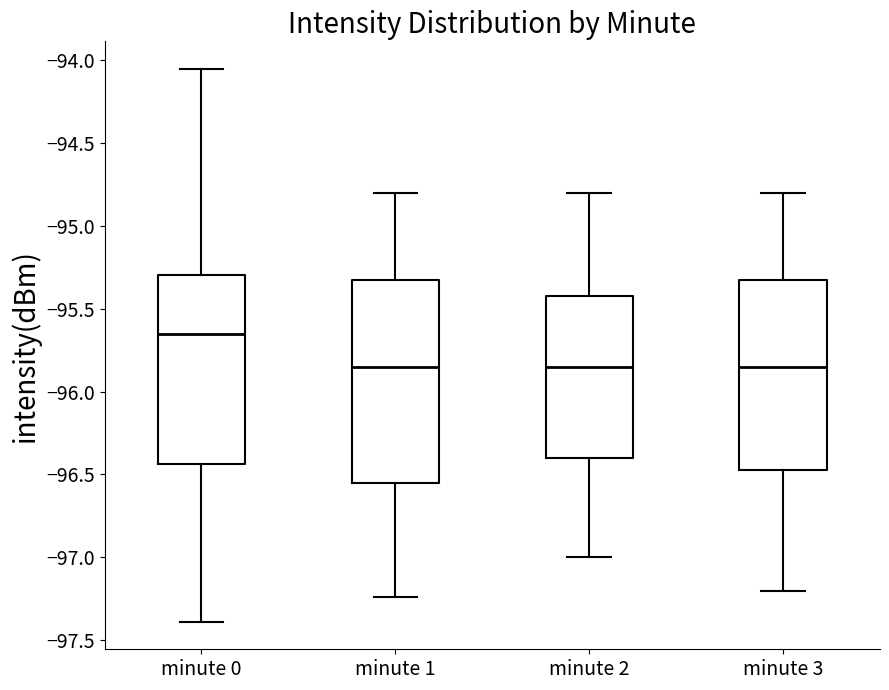

Where is the lower edge of the box for minute 1 on the y-axis? The values are not printed on the chart, so give them approximately, as read against the axis.

-96.55